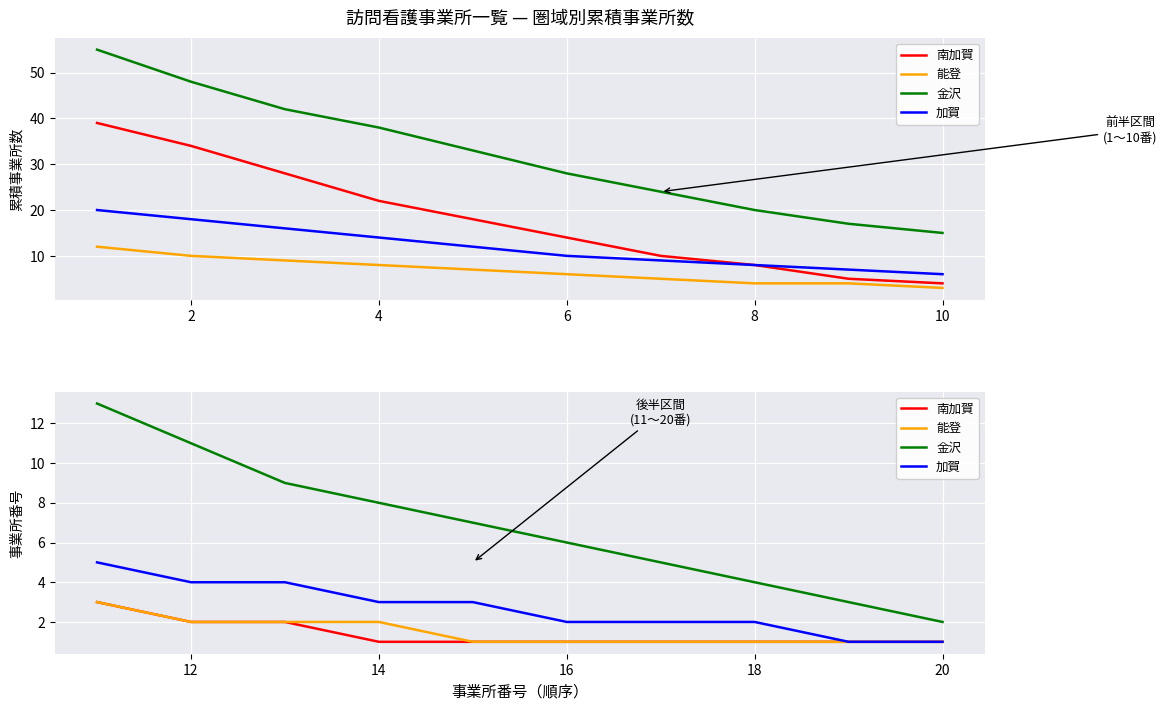

The 南加賀 series shows 3 at 4. True or false?

False